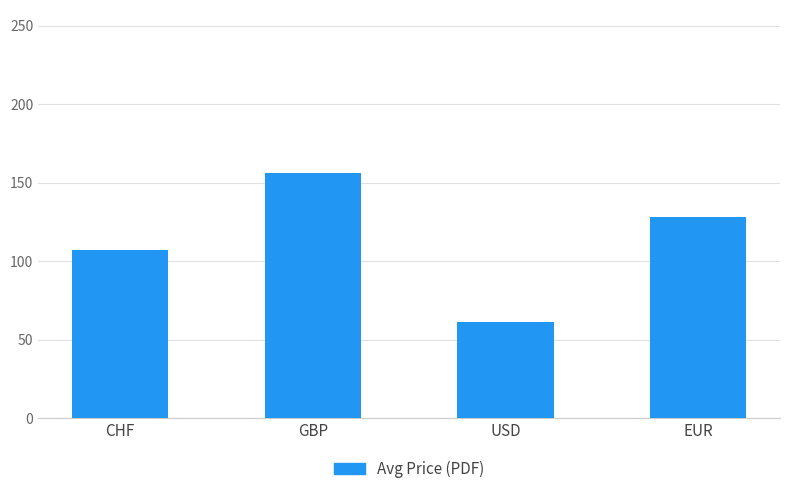

Reading left to right, what are all the values shown in this chart?

106.8	155.9	61.0	127.9